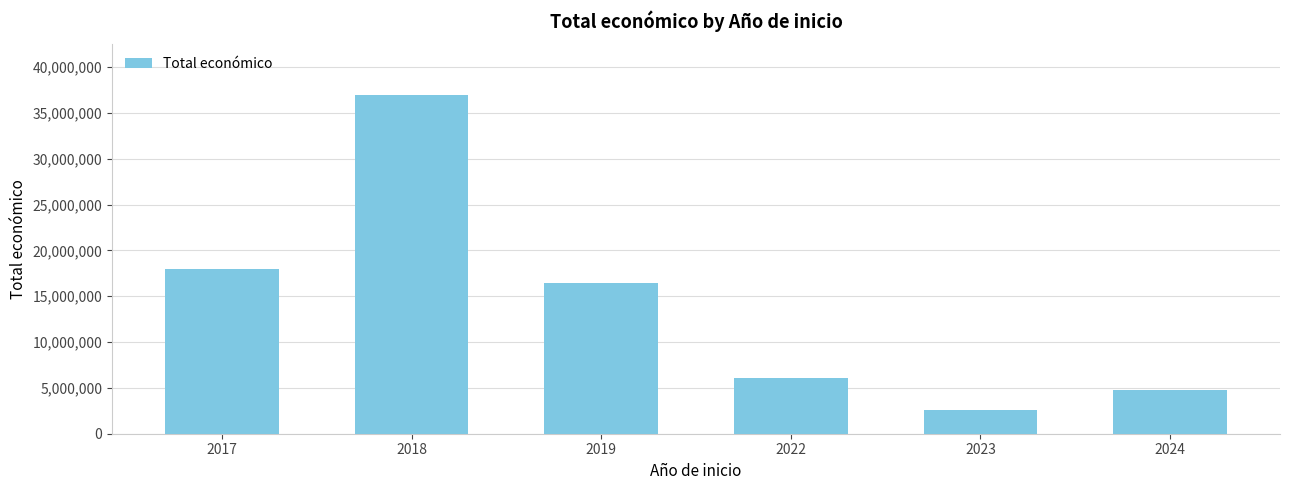

What is the smallest value displayed?

2597221